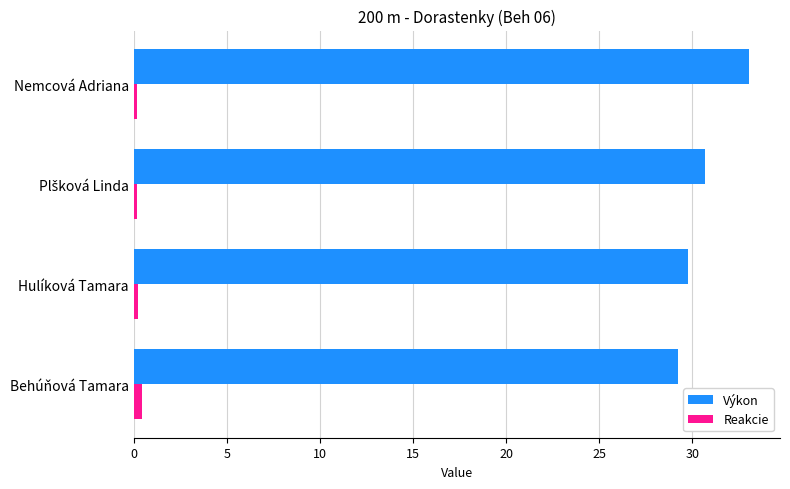

Rank the series by their maximum value, from lowest to highest.

Reakcie, Výkon